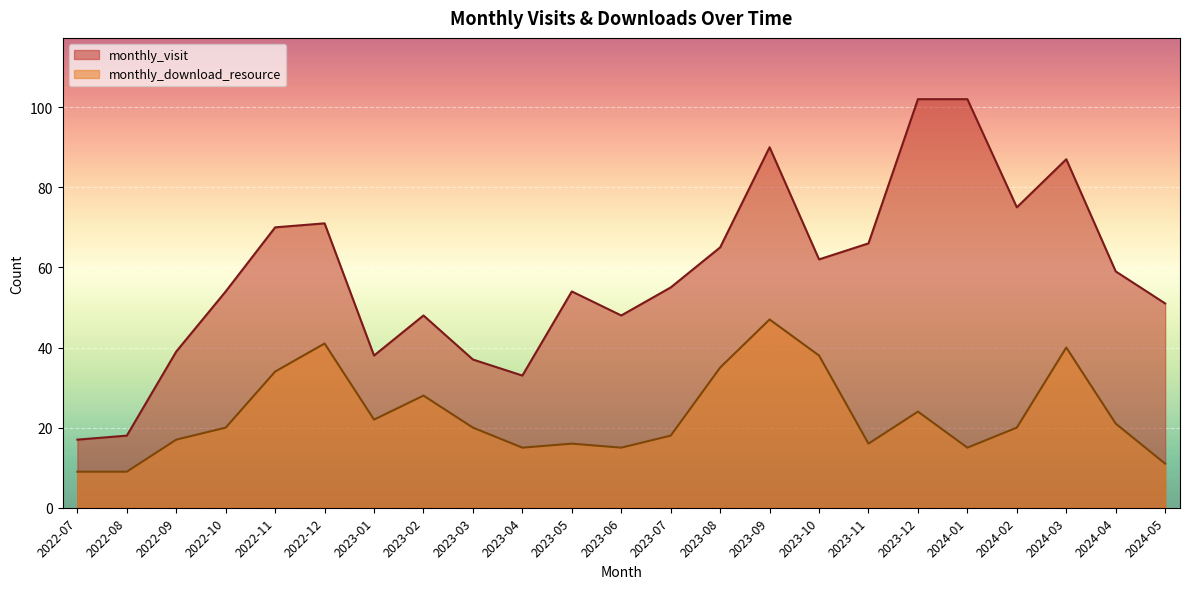

Is it true that monthly_visit equals 38 at 2023-01?

True